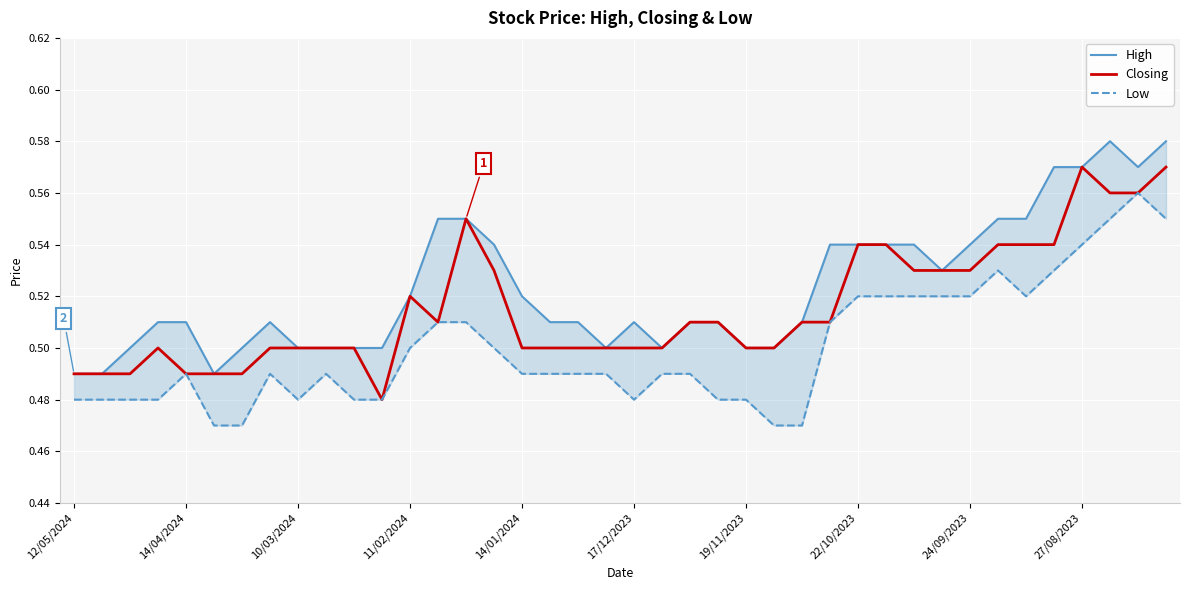

True or false: Closing and Low intersect in this chart.

False